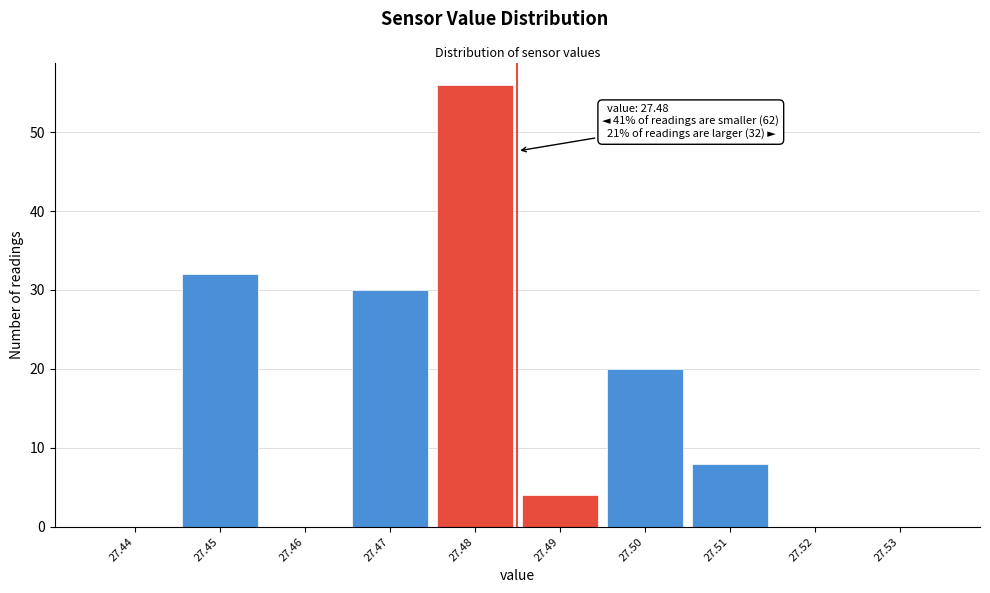

Reading left to right, what are all the values shown in this chart?

27.44=0	27.45=32	27.46=0	27.47=30	27.48=56	27.49=4	27.50=20	27.51=8	27.52=0	27.53=0